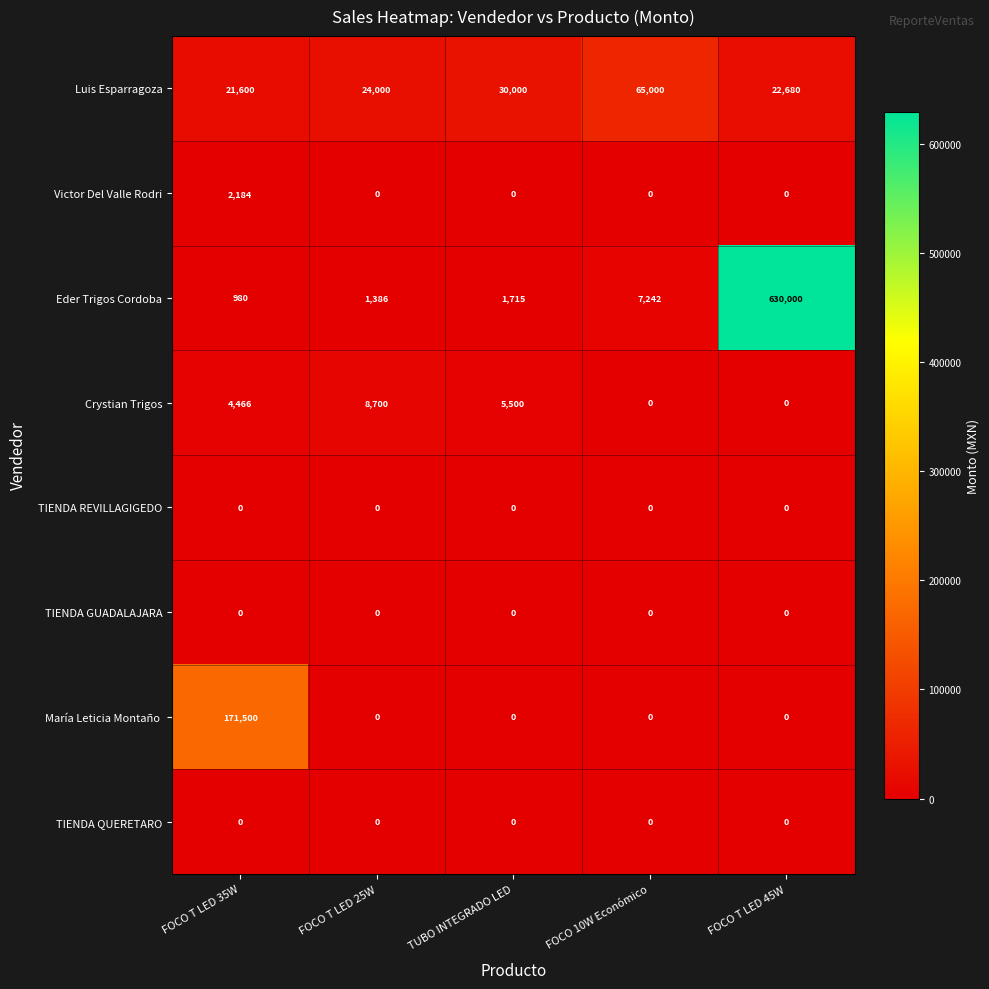

What is the difference between the highest and lowest values at FOCO T LED 35W?

171500